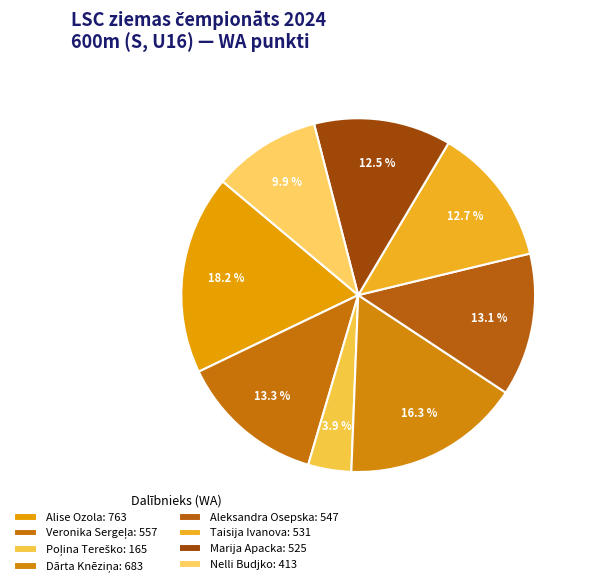

Count the number of slices in the pie.

8